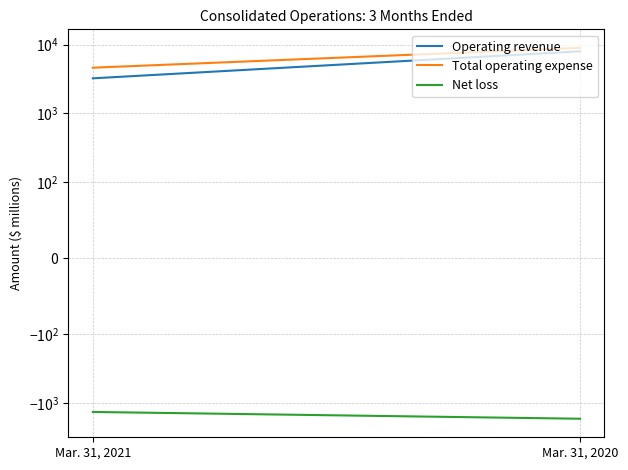

What is the sum of all Operating revenue values?

11200